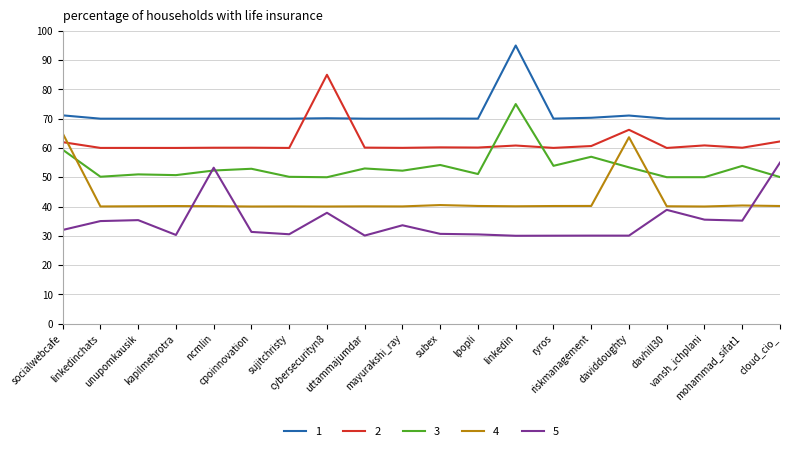

The value of 4 at daviddoughty is 95.3. True or false?

False